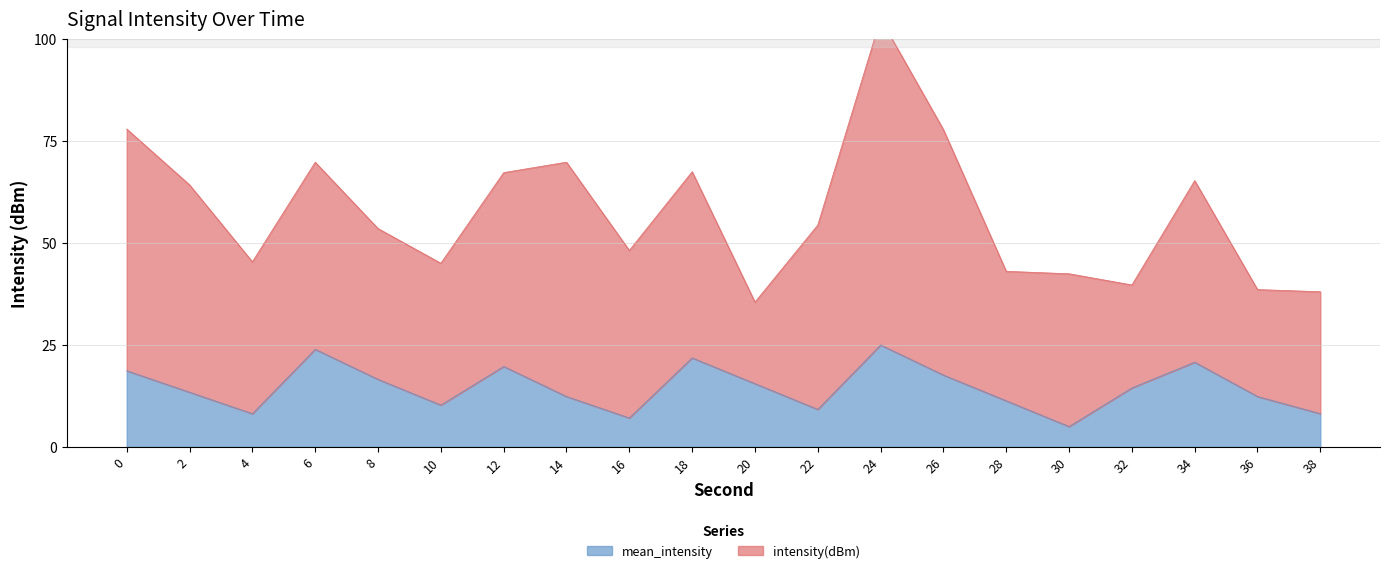

Is it true that mean_intensity equals 12.1 at 38?

False